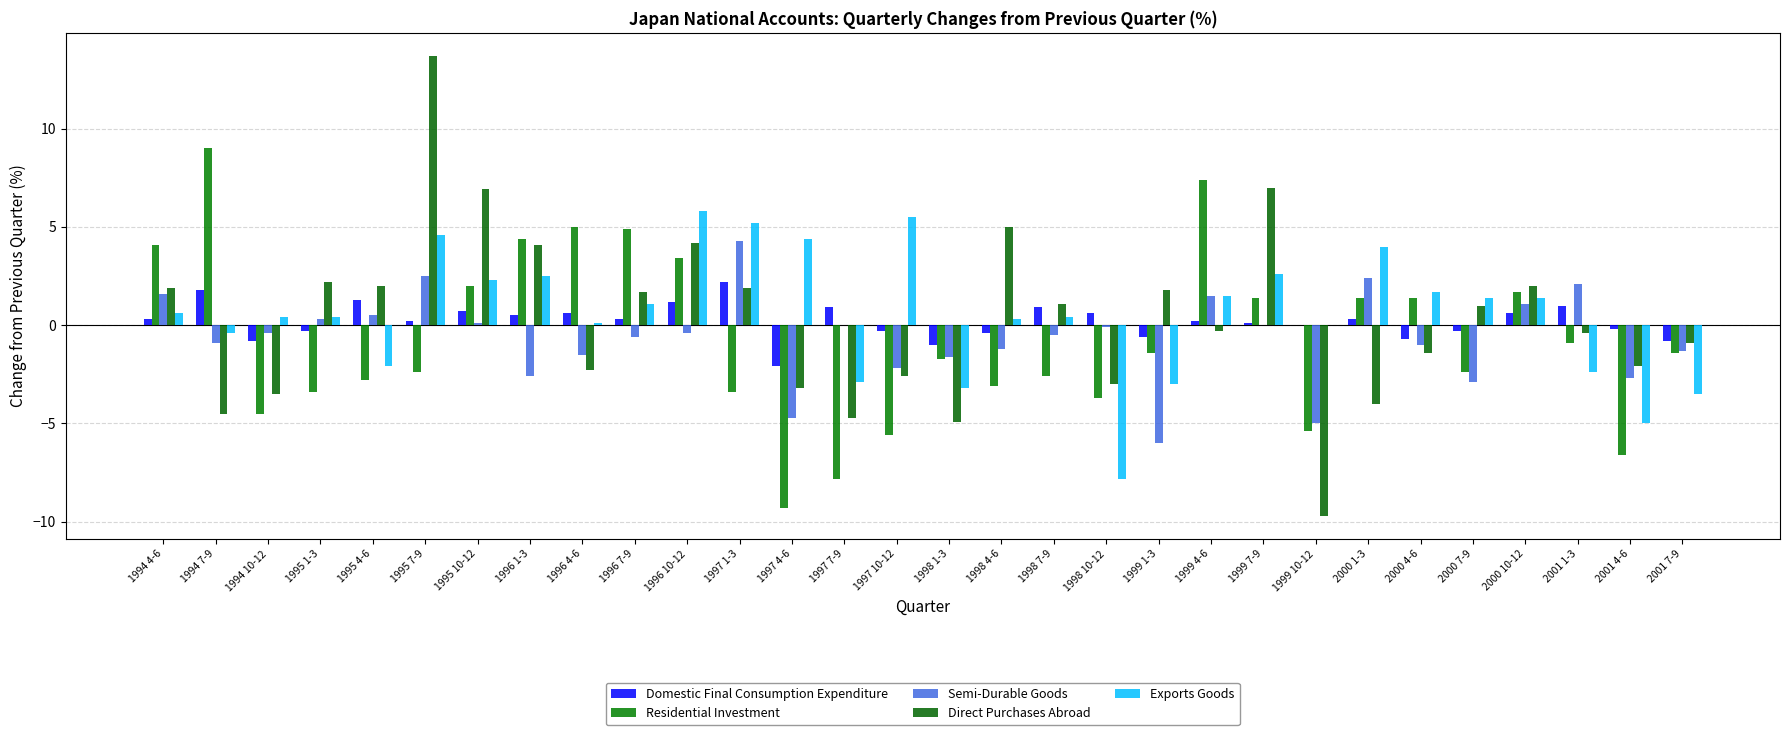

What is the minimum value shown in the chart?

-9.7